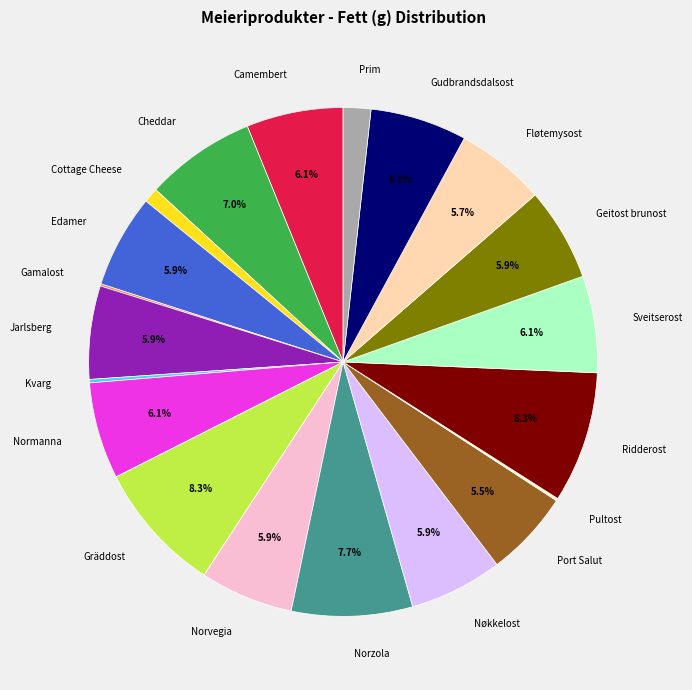

To the nearest percent, what is the difference between the largest and smallest slice percentages?

8%